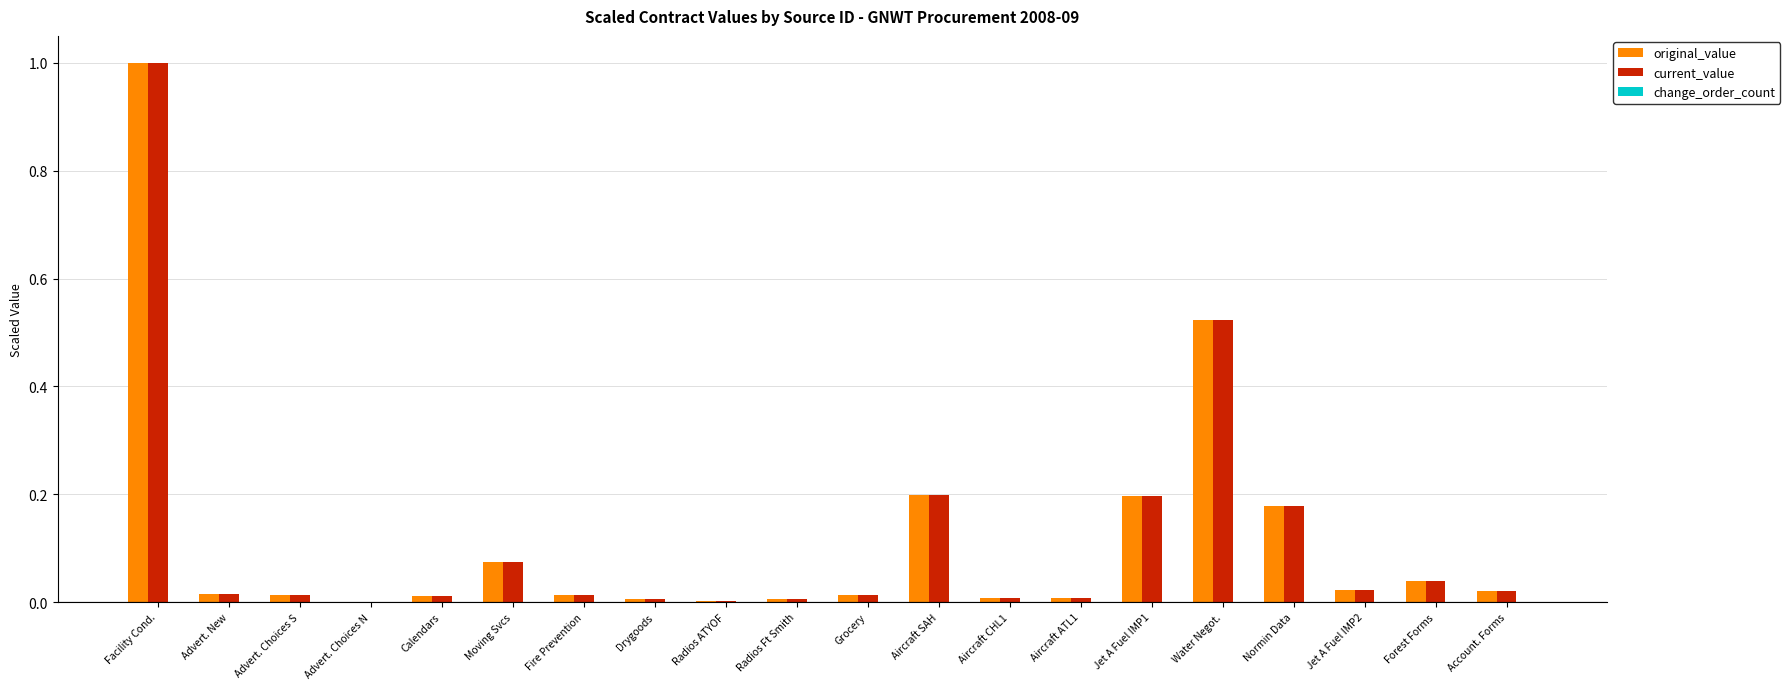

At which label does original_value reach its peak?

Facility Cond.